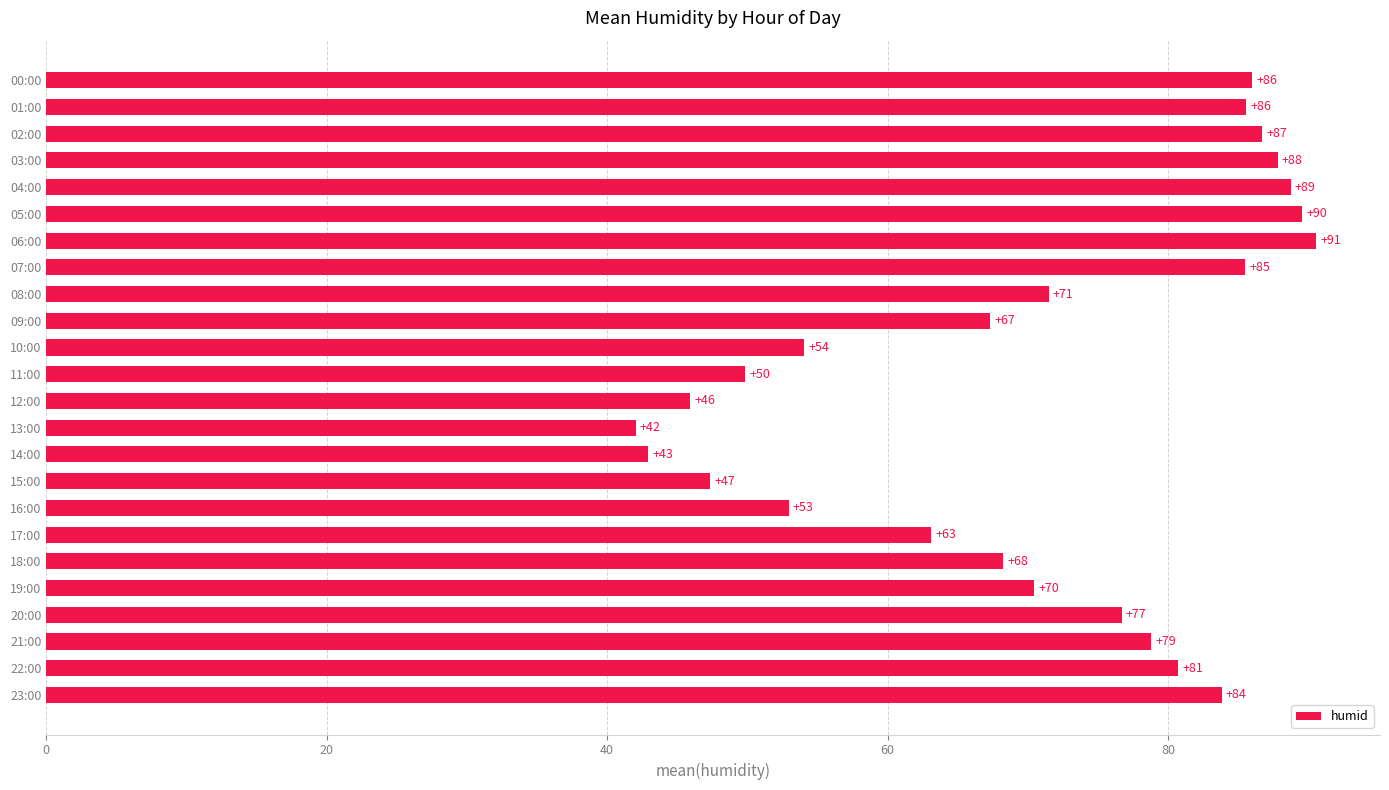

What is the average value?

70.7